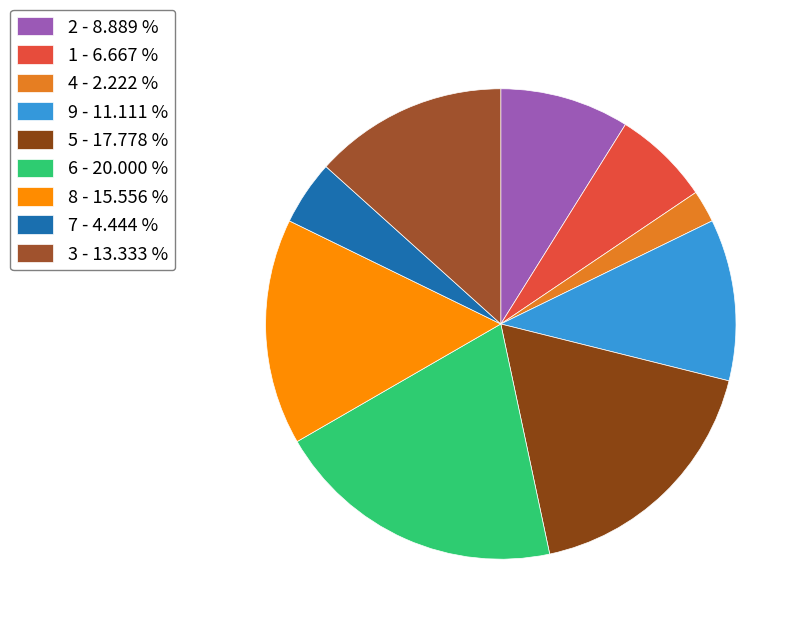

Does 5 represent more than half of the total?

No